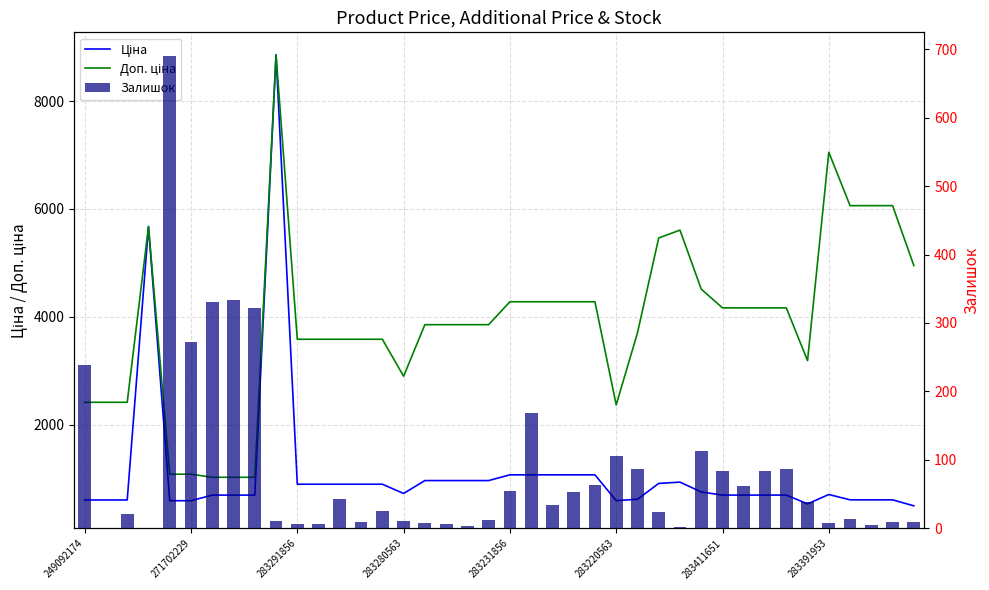

At 23, list the series in order from smallest to largest.

Залишок, Ціна, Доп. ціна